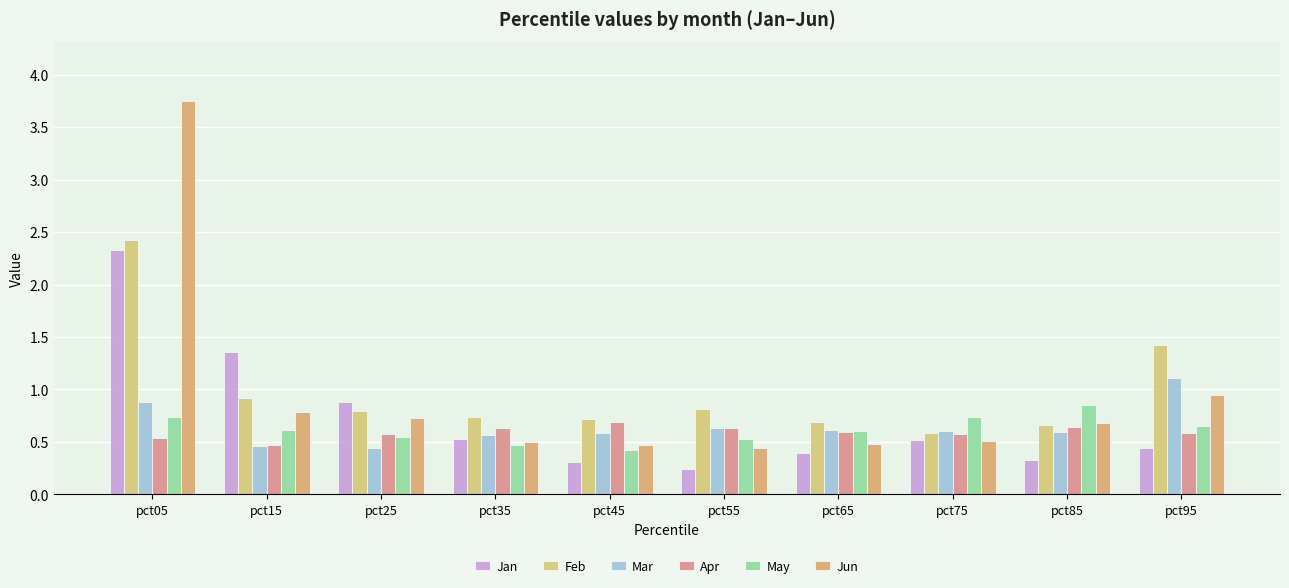

Count the Mar values in the range 0 to 1.

9